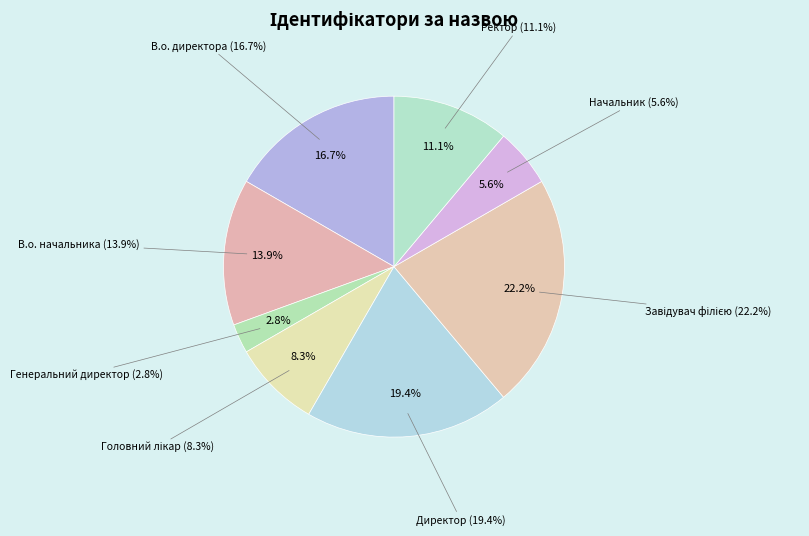

Does Директор represent more than half of the total?

No